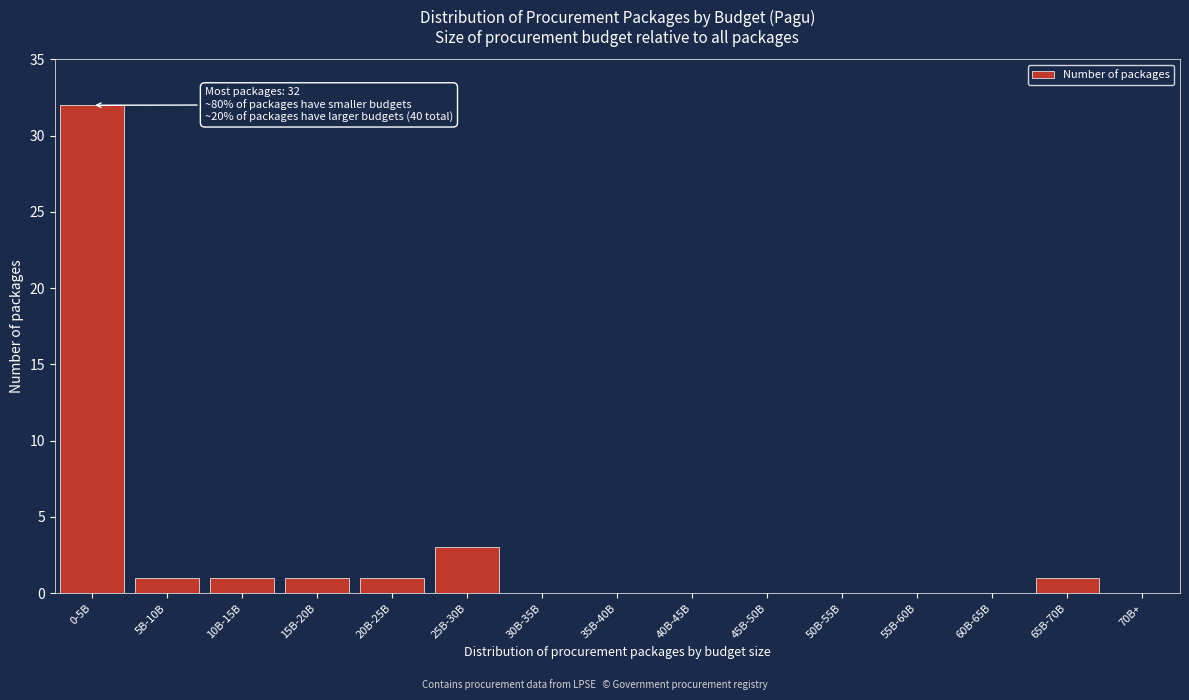

Reading left to right, what are all the values shown in this chart?

0-5B=32	5B-10B=1	10B-15B=1	15B-20B=1	20B-25B=1	25B-30B=3	30B-35B=0	35B-40B=0	40B-45B=0	45B-50B=0	50B-55B=0	55B-60B=0	60B-65B=0	65B-70B=1	70B+=0